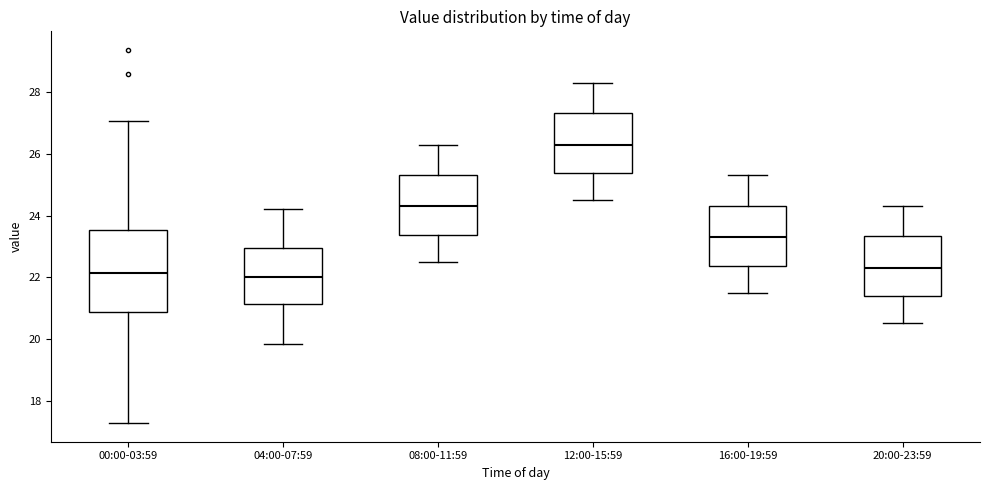

Reading left to right, read every box against the y-axis: the position of its median line, the range the box covers, and the ends of its whiskers. The values are not printed on the chart, so give them approximately, as read against the axis.

00:00-03:59: median 22.2, box 20.8 to 23.6, whiskers 17.2 to 27.0
04:00-07:59: median 22.0, box 21.2 to 23.0, whiskers 19.8 to 24.2
08:00-11:59: median 24.4, box 23.4 to 25.4, whiskers 22.6 to 26.4
12:00-15:59: median 26.4, box 25.4 to 27.4, whiskers 24.6 to 28.4
16:00-19:59: median 23.4, box 22.4 to 24.4, whiskers 21.6 to 25.4
20:00-23:59: median 22.4, box 21.4 to 23.4, whiskers 20.6 to 24.4